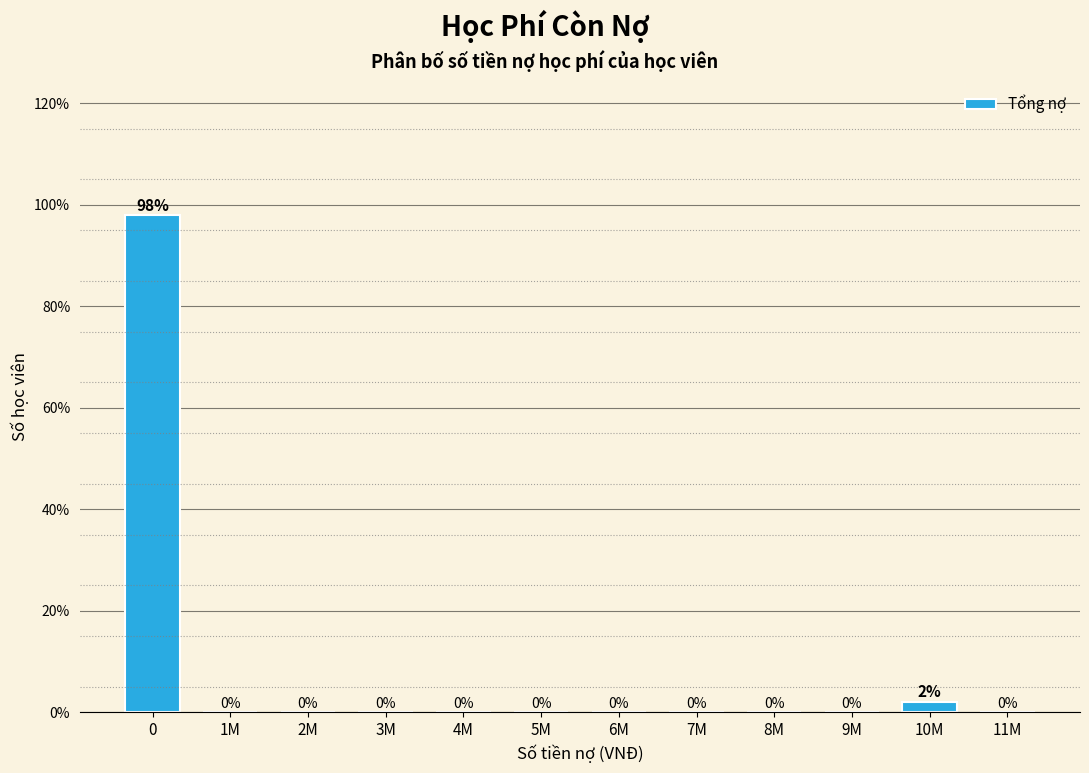

At which label is the value closest to 48?

10M